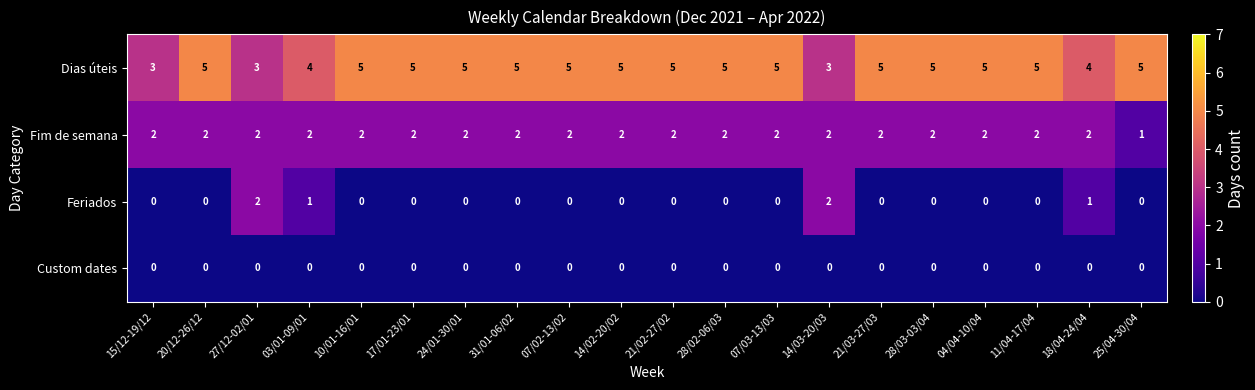

Count the number of categories in the chart.

20